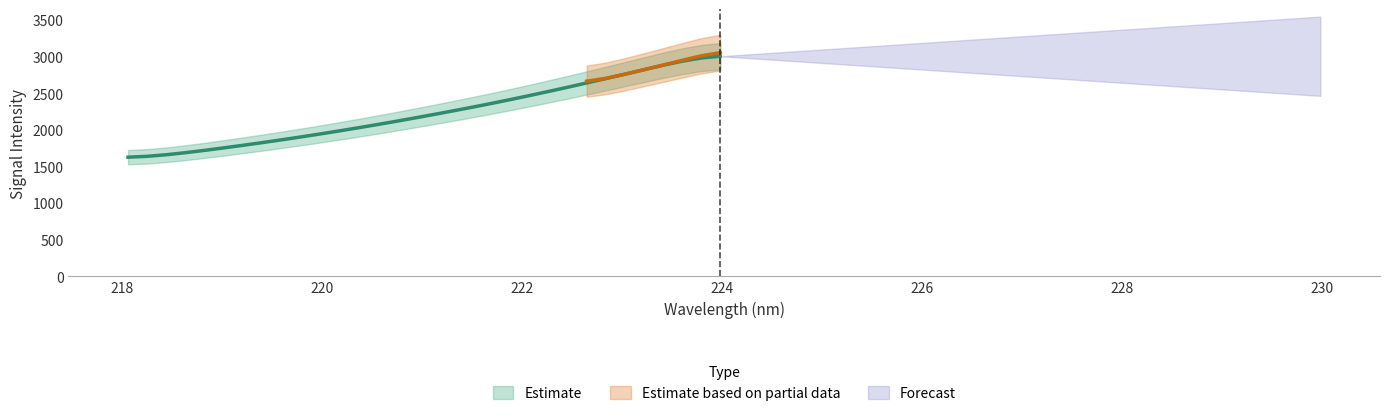

What position from the right is 222.4538?

9